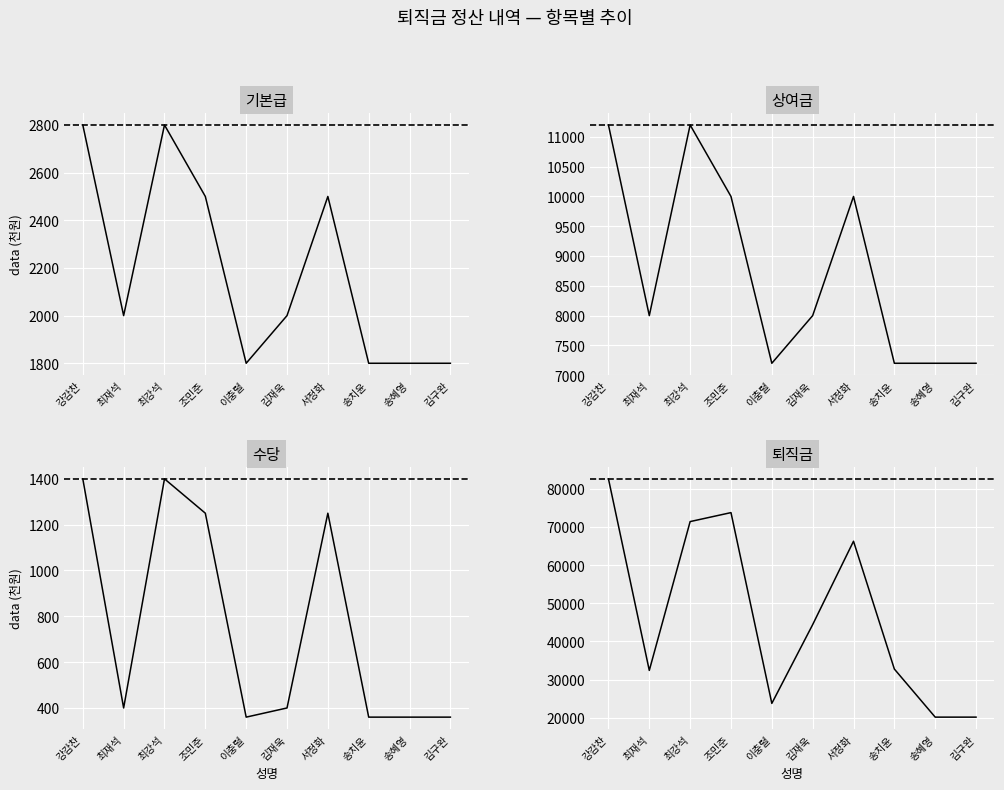

Reading right to left, transcribe all the data shown in this chart.

기본급: 1800	1800	1800	2500	2000	1800	2500	2800	2000	2800
상여금: 7200	7200	7200	10000	8000	7200	10000	11200	8000	11200
수당: 360	360	360	1250	400	360	1250	1400	400	1400
퇴직금: 20160	20160	32760	66250	44400	23760	73750	71400	32400	82600